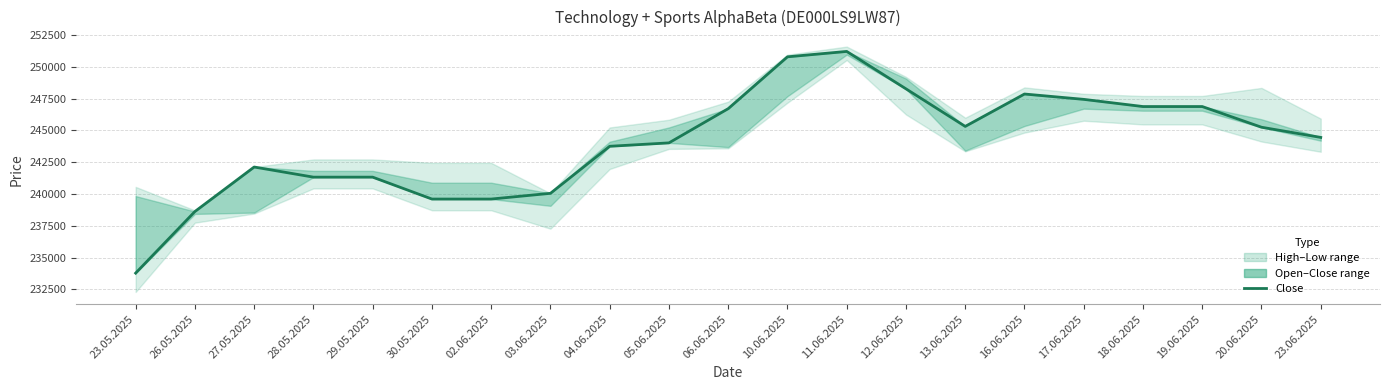

The value at 13.06.2025 is 128925. True or false?

False